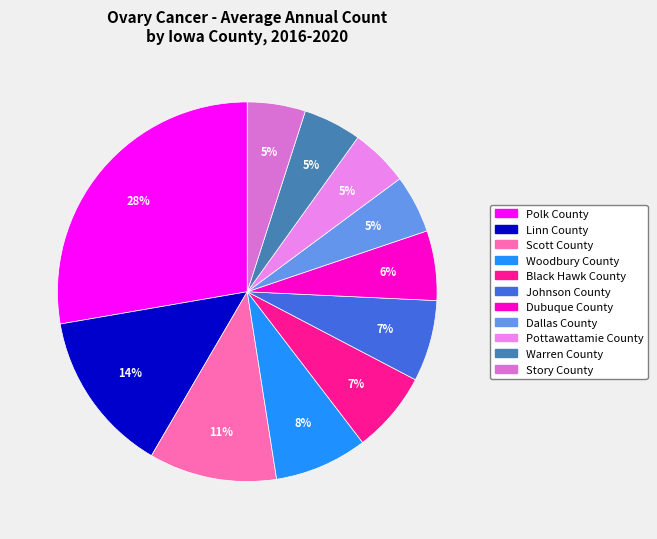

How many slices are in this pie chart?

11